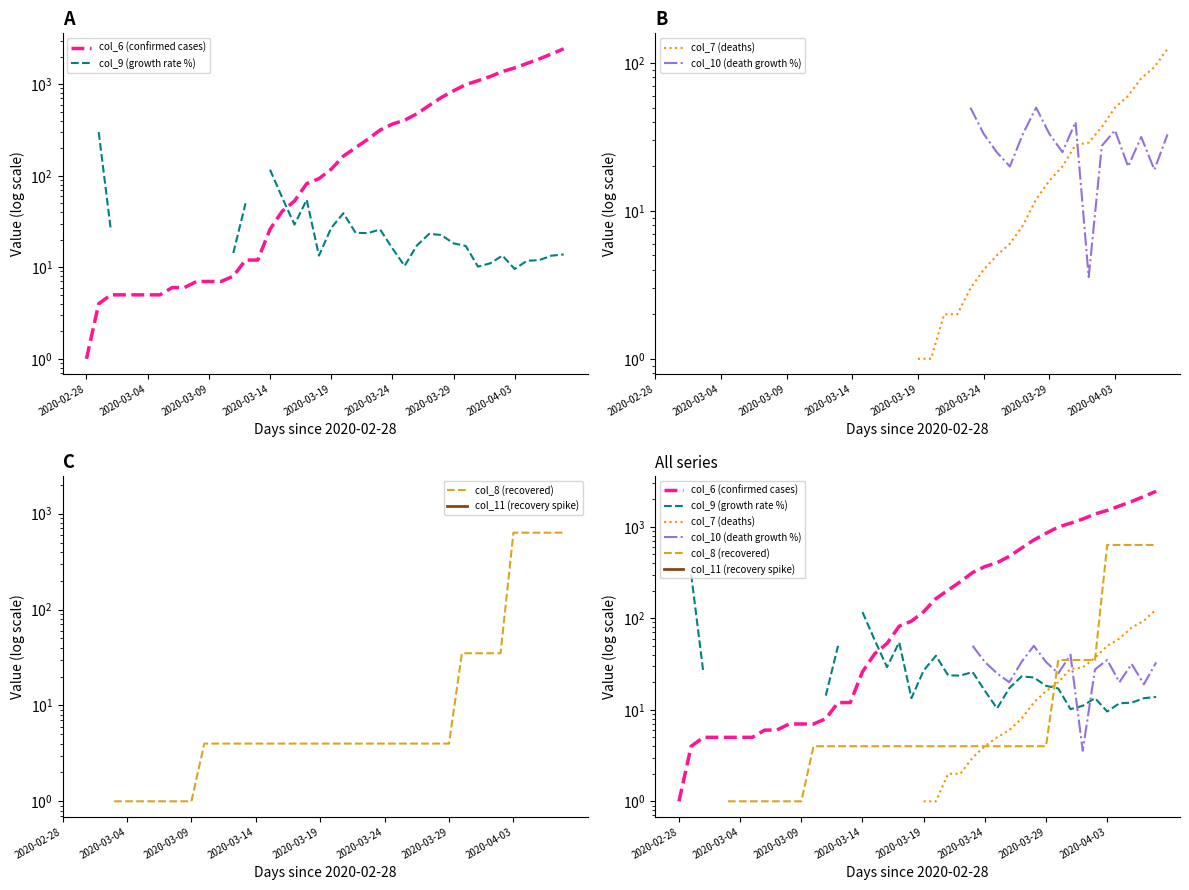

What is the label of the 4th point from the left?

2020-03-14